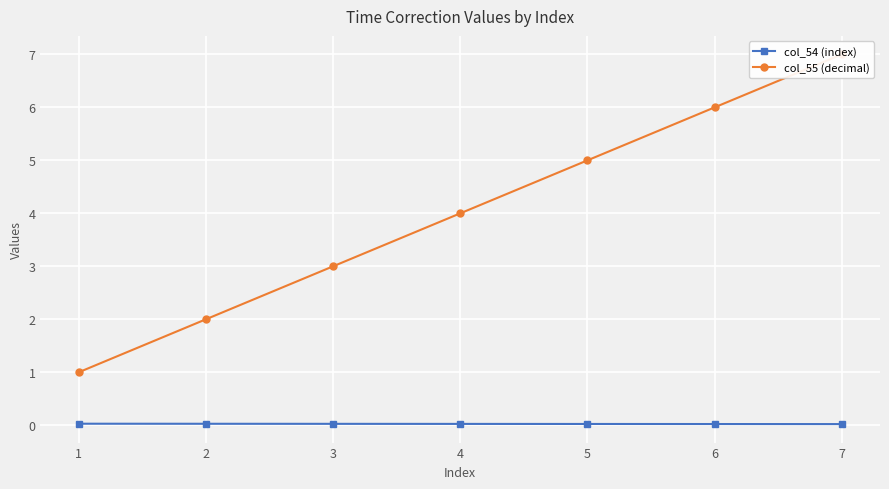

Is it true that col_54 (index) equals 0.0 at 5?

True